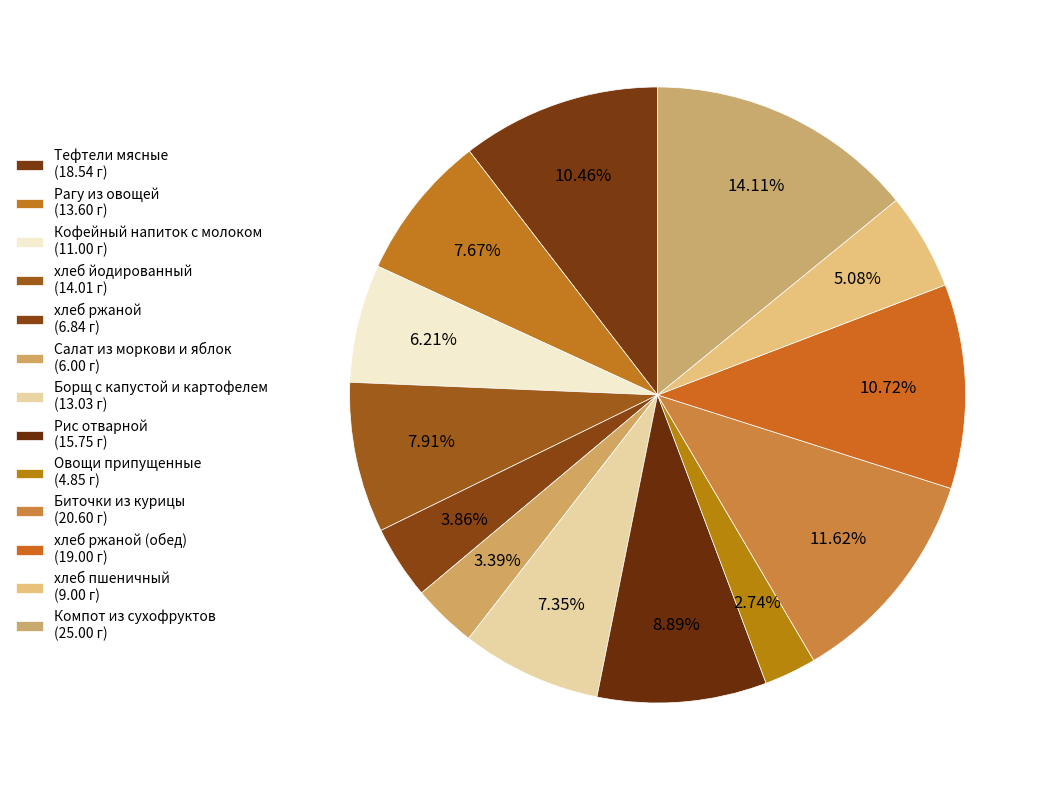

How many segments does this pie chart have?

13